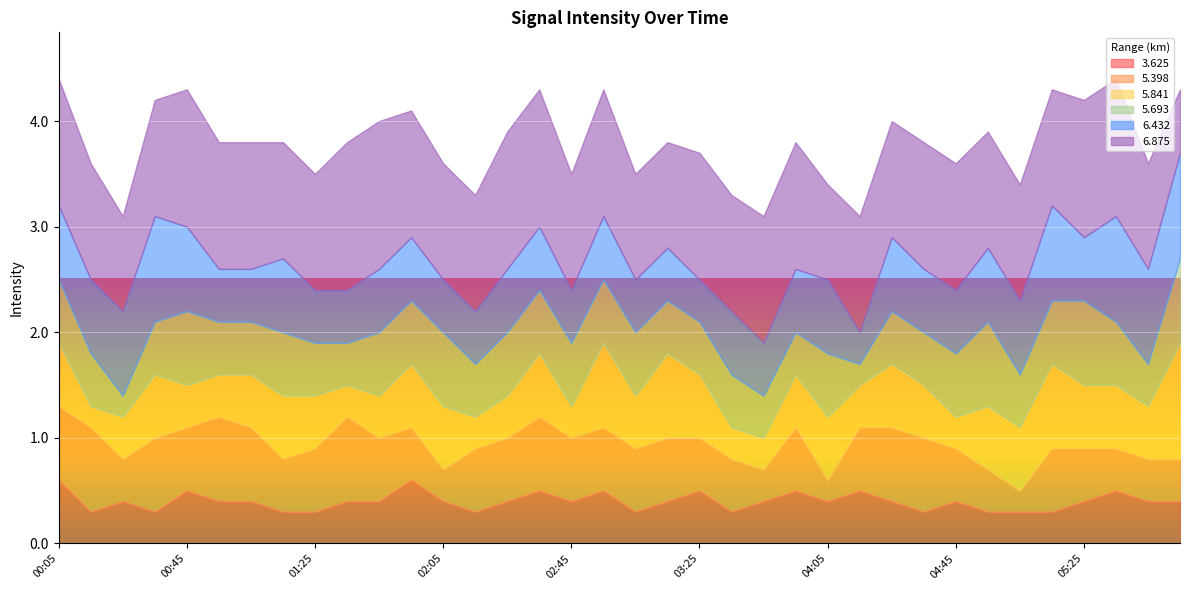

What is the greatest value displayed?

1.4